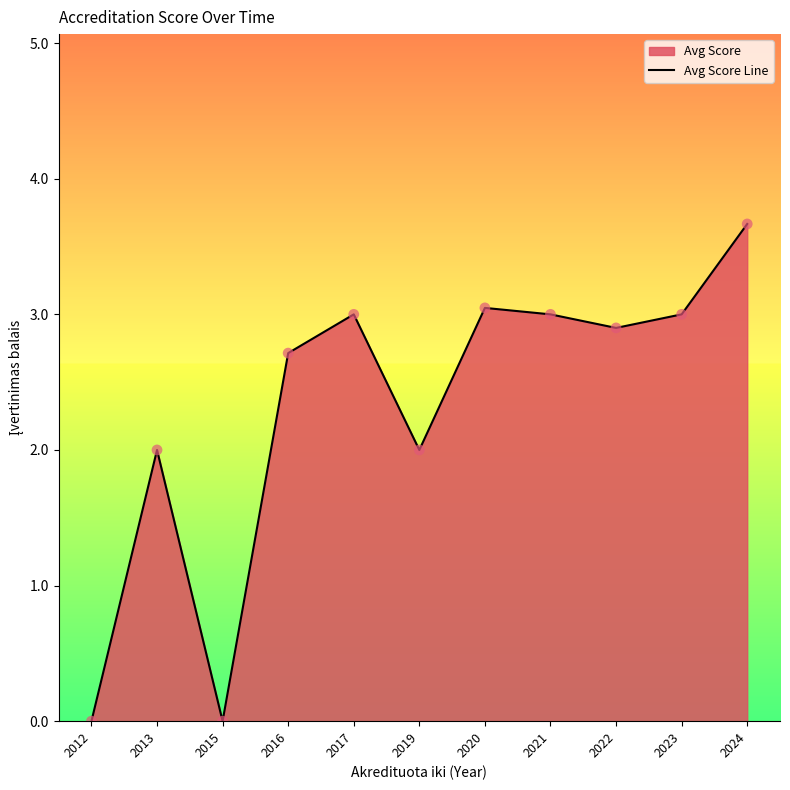

Which has a higher value, 2012 or 2017?

2017